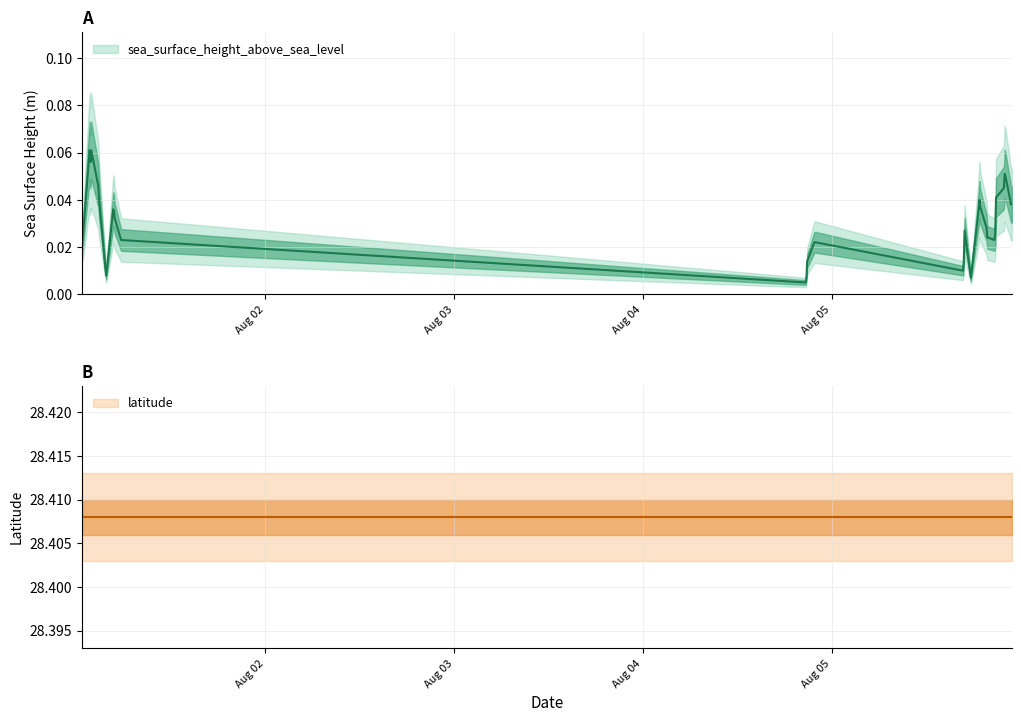

True or false: the data has more than 1 interior local peaks.

True